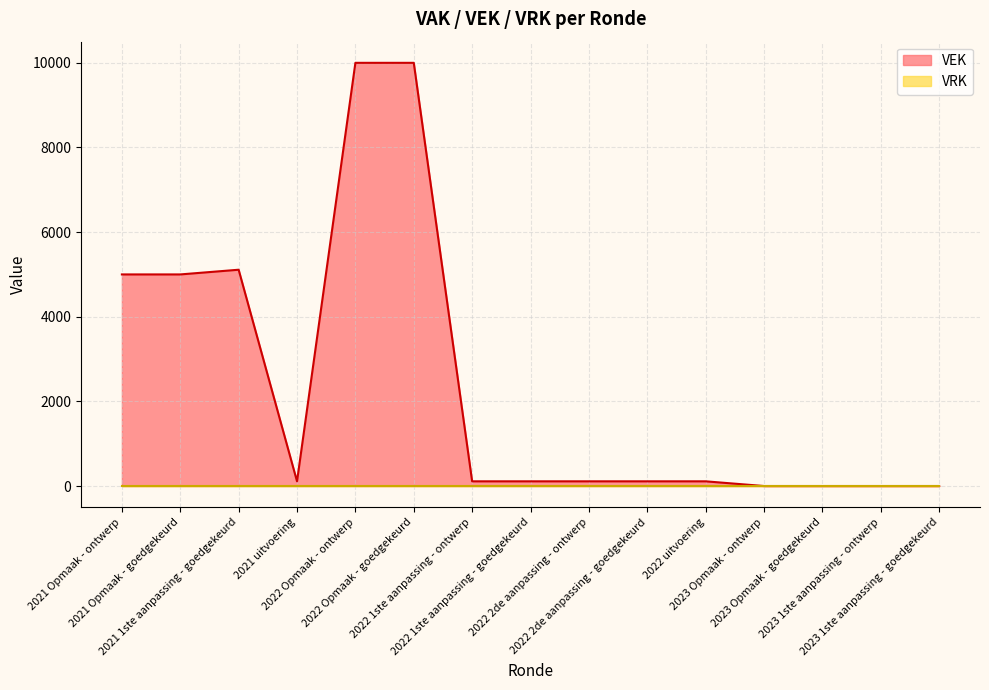

What position from the right is 2022 1ste aanpassing - ontwerp?

9